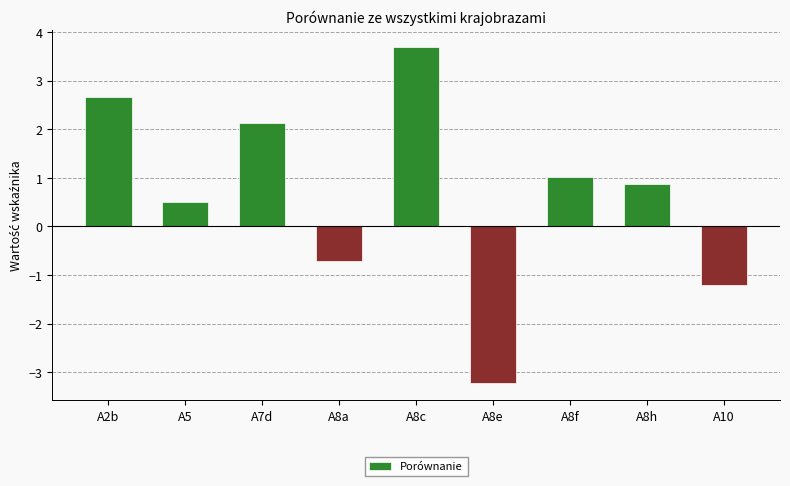

How many data points are above 0?

6